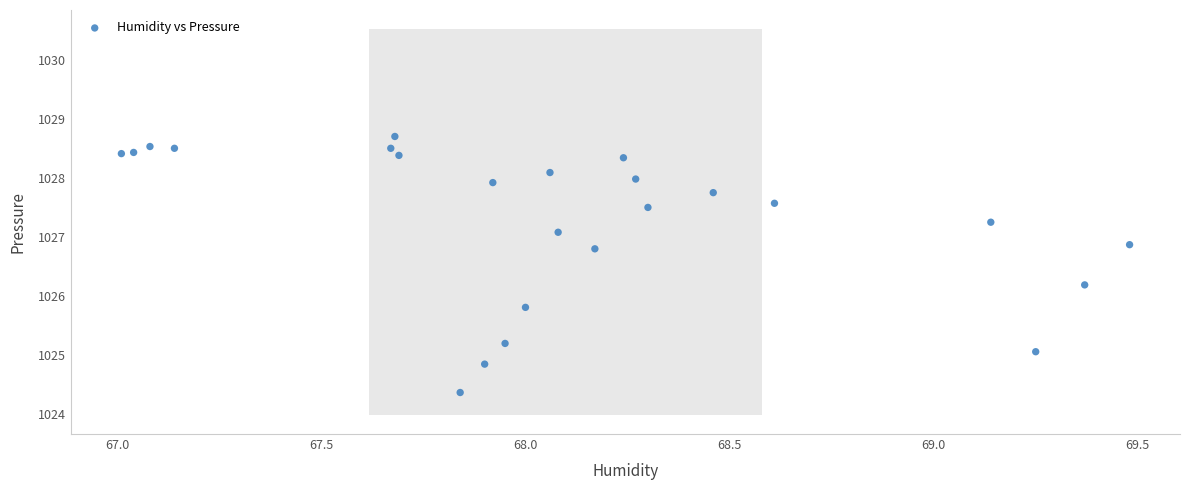

What is the range of Y values (max minus min)?

4.3